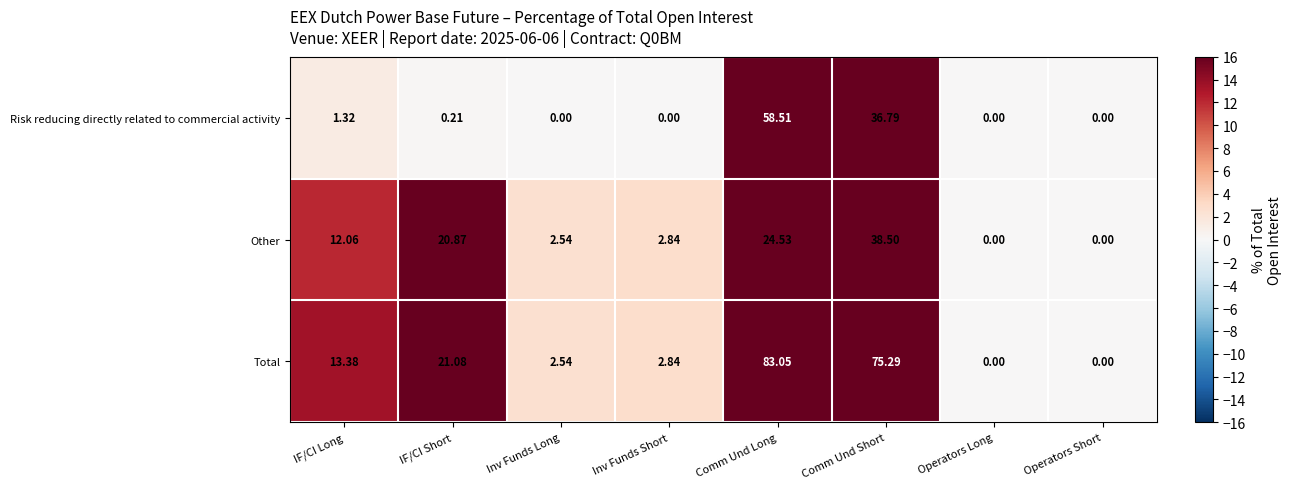

At which category is the sum across all series the highest?

Comm Und Long